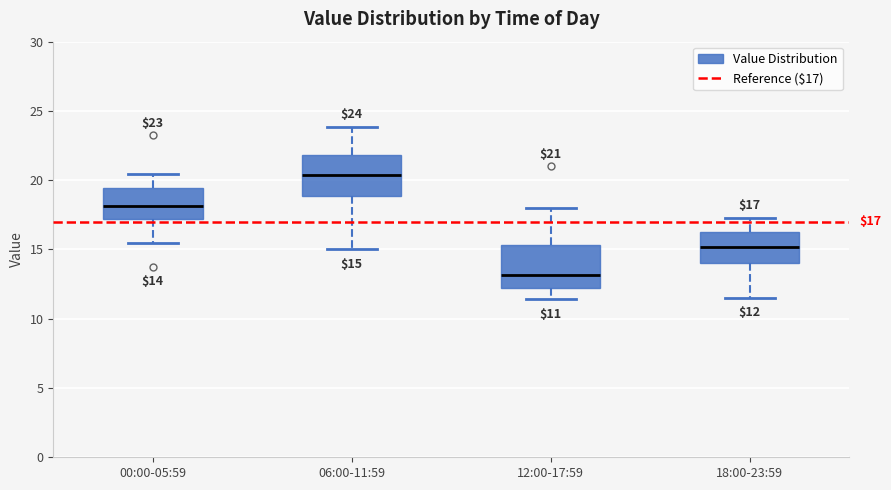

Which box has the highest median line?

06:00-11:59